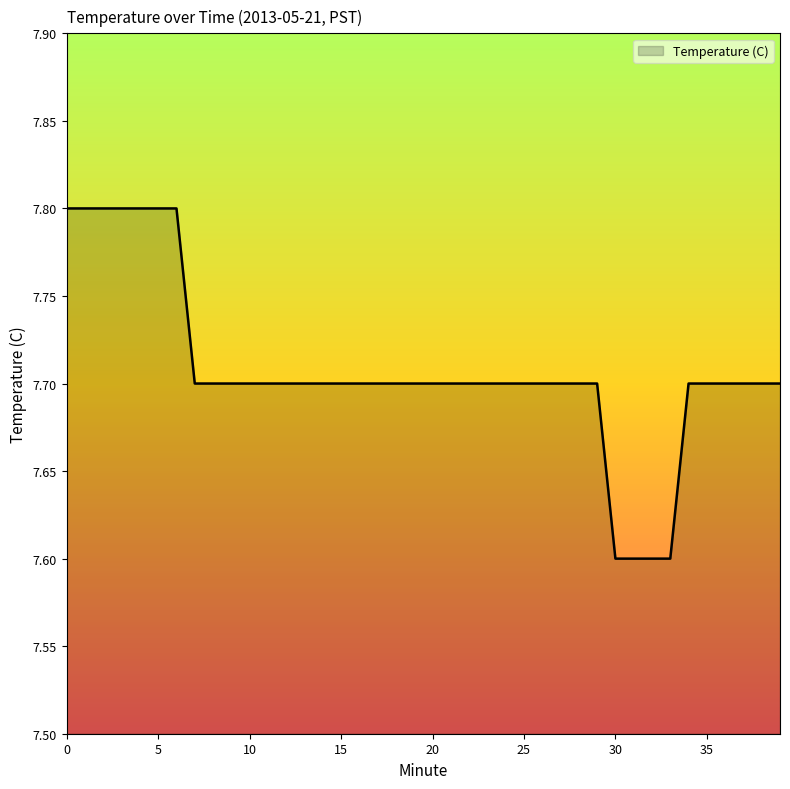

What is the greatest value displayed?

7.8